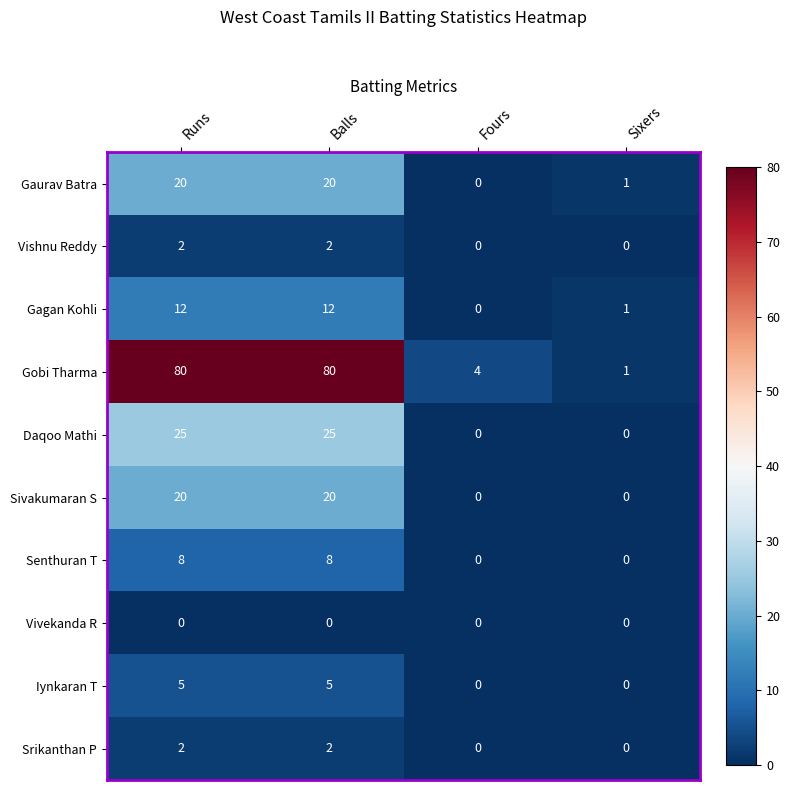

What is the sum of the Senthuran T values at Balls and Fours?

8